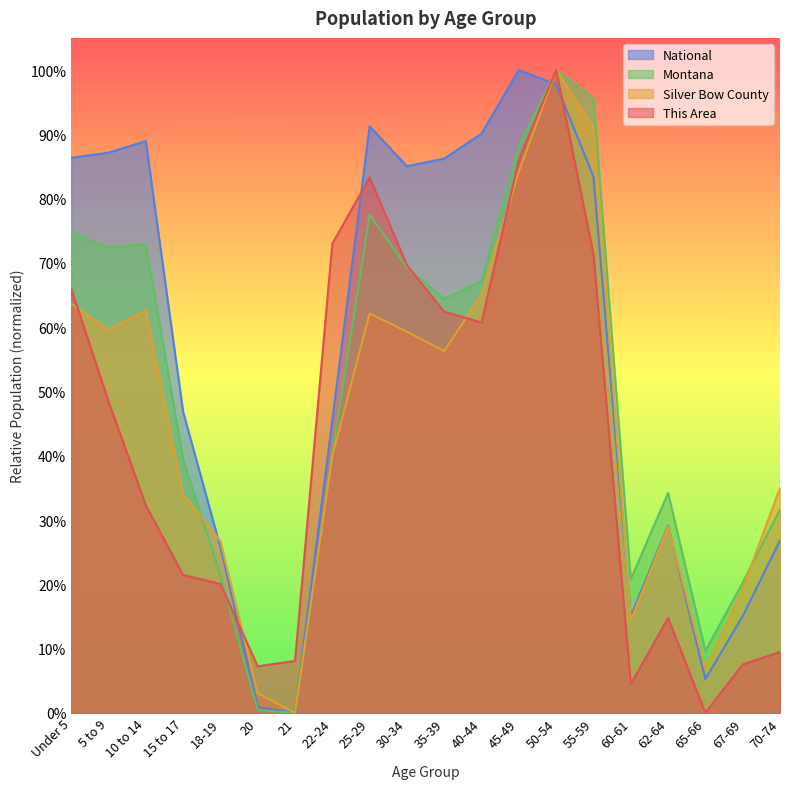

Between which two adjacent categories do National and This Area first intersect?

18-19 and 20